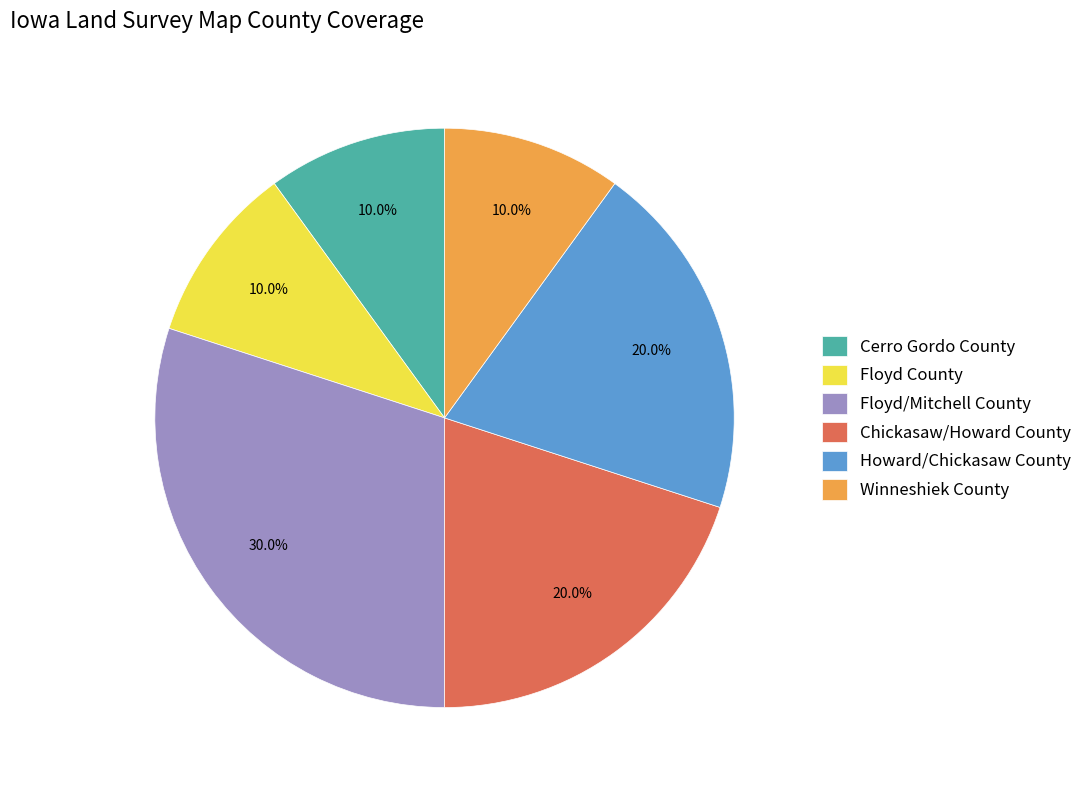

Which slice is the largest?

Floyd/Mitchell County